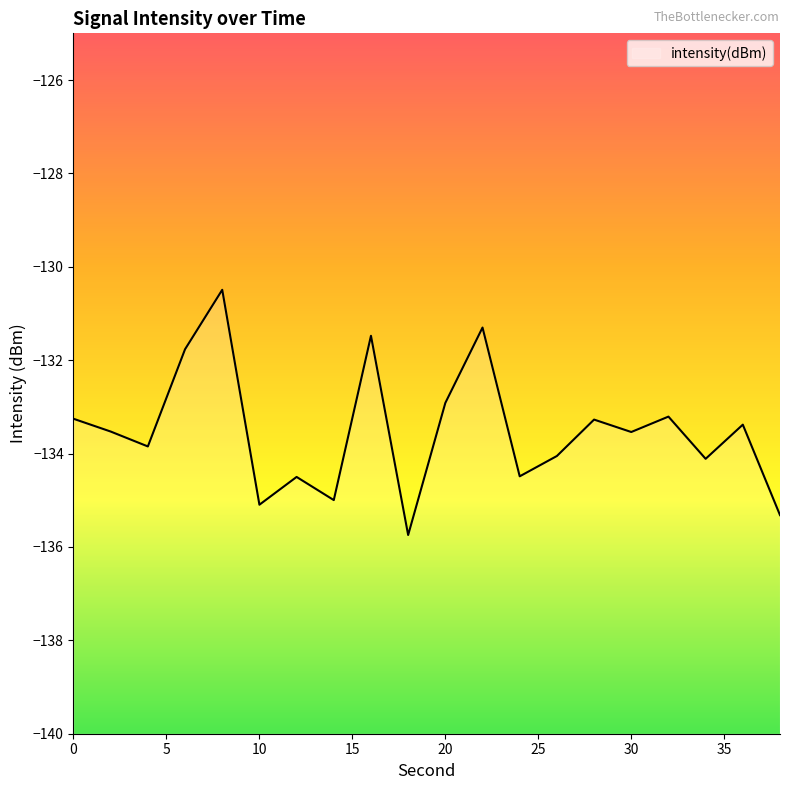

Reading left to right, extract all data points from this chart.

-133.3	-133.5	-133.8	-131.8	-130.5	-135.1	-134.5	-135.0	-131.5	-135.7	-132.9	-131.3	-134.5	-134.1	-133.3	-133.5	-133.2	-134.1	-133.4	-135.3